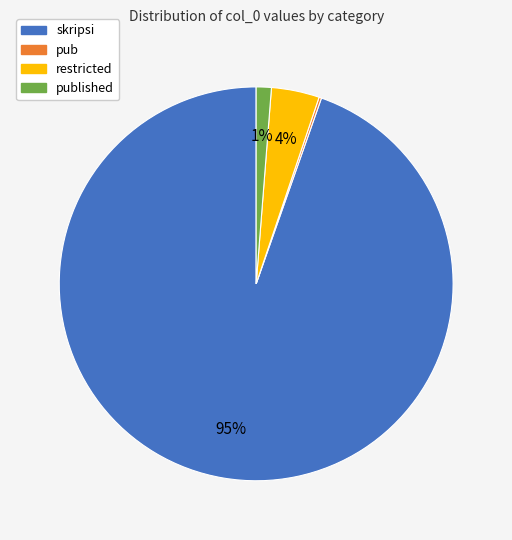

To the nearest percent, what is the average slice percentage?

25%